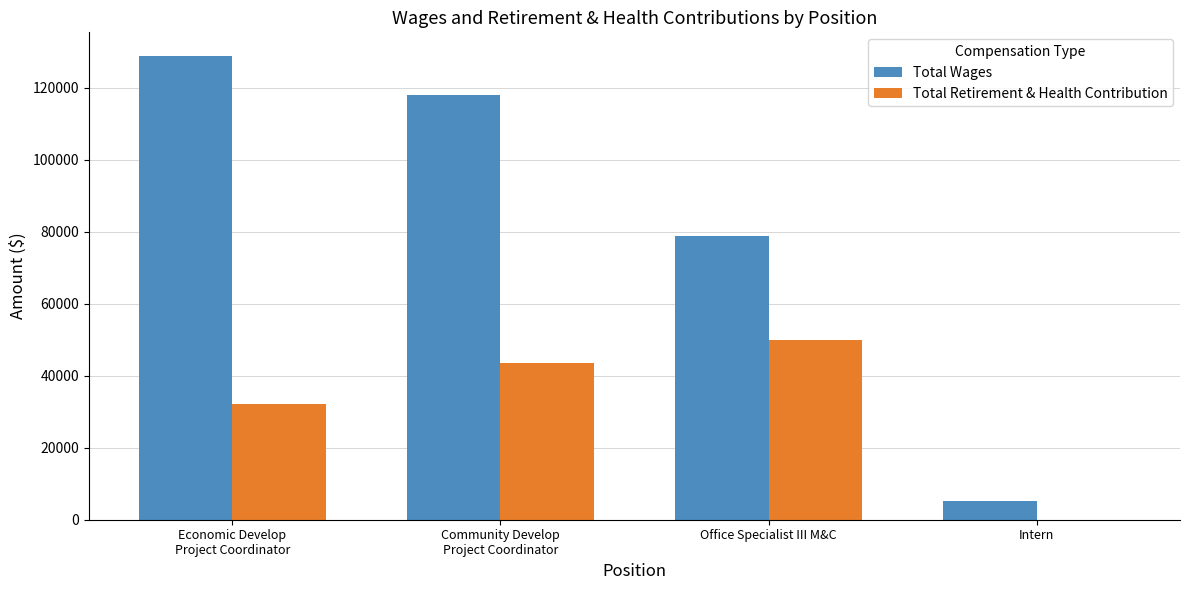

What is the maximum value shown in the chart?

128936